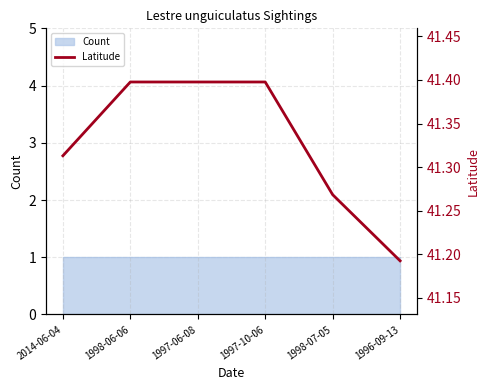

What is the label of the 3rd point from the right?

1997-10-06